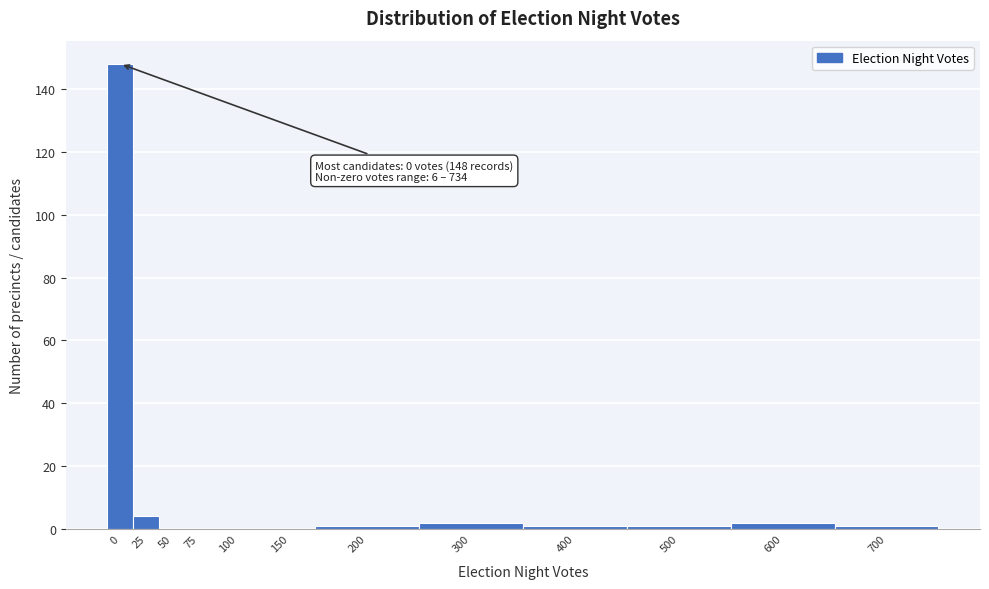

Reading left to right, extract all data points from this chart.

0=148	25=4	50=0	75=0	100=0	150=0	200=1	300=2	400=1	500=1	600=2	700=1